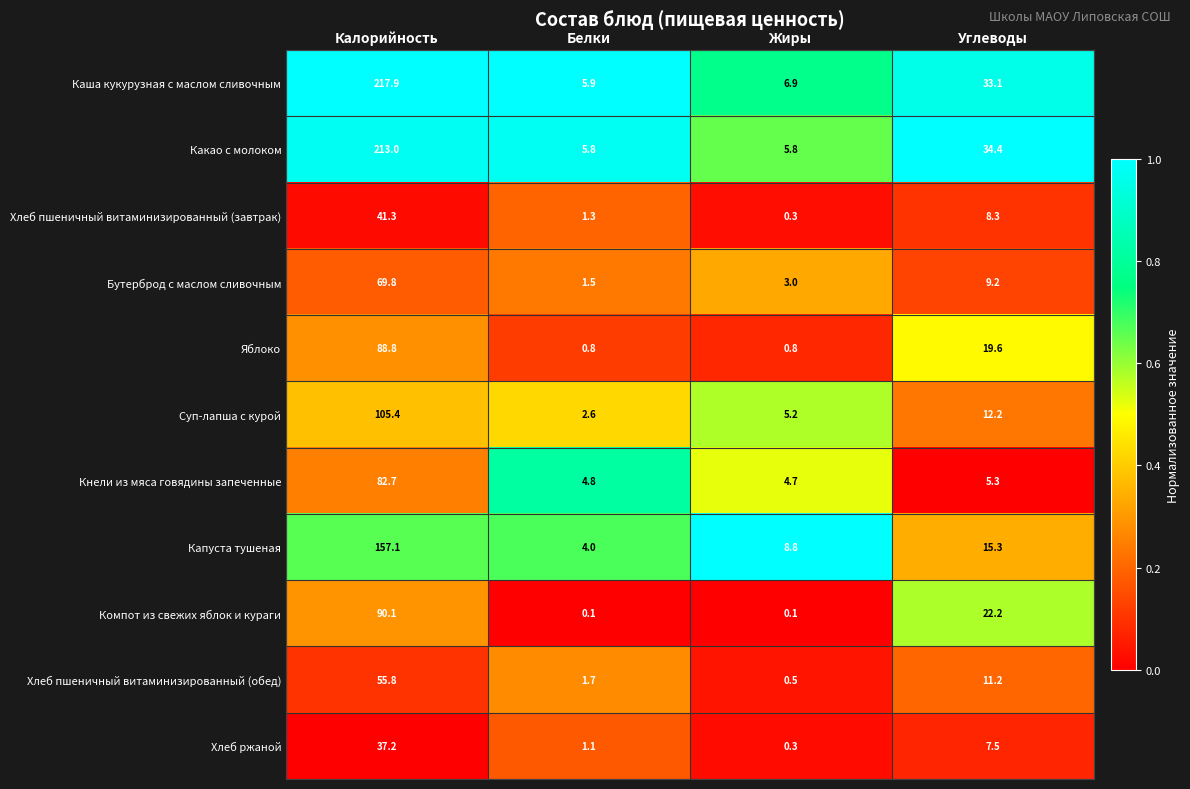

What is the sum of the Кнели из мяса говядины запеченные values at Белки and Углеводы?

10.1